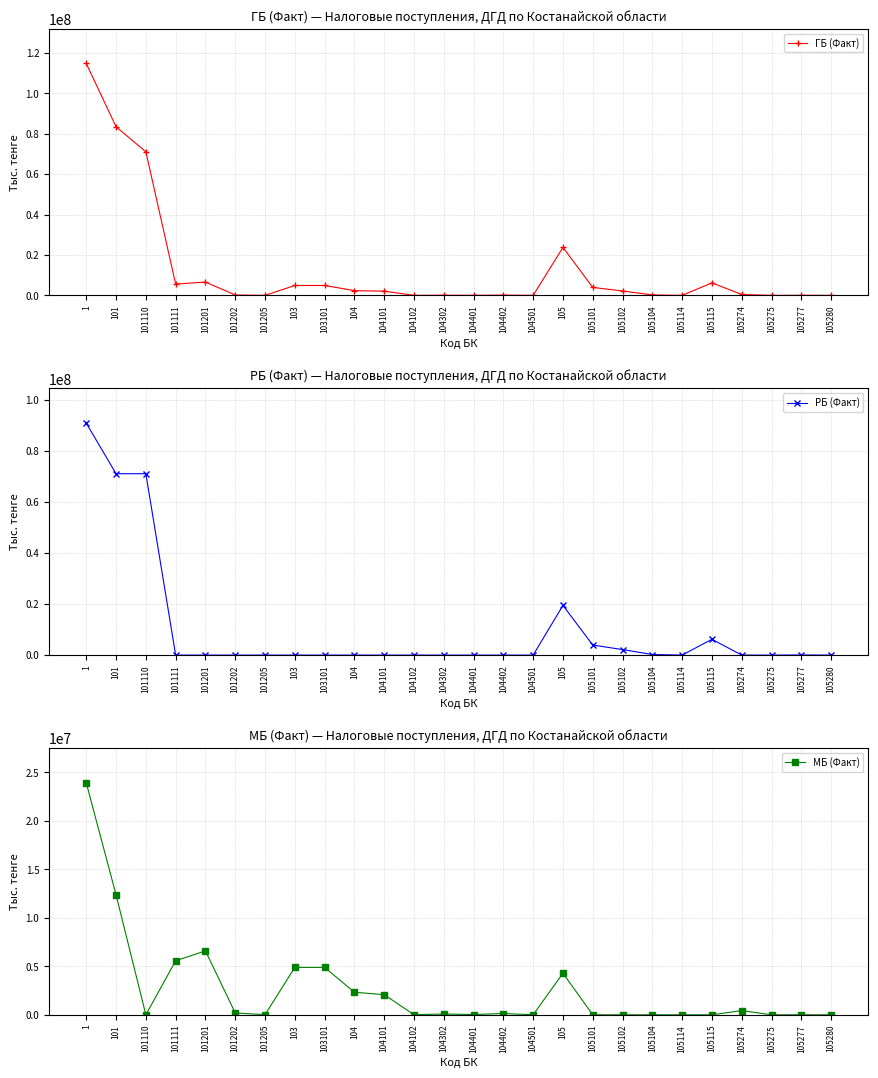

The ГБ (Факт) series shows 26633 at 104401. True or false?

True